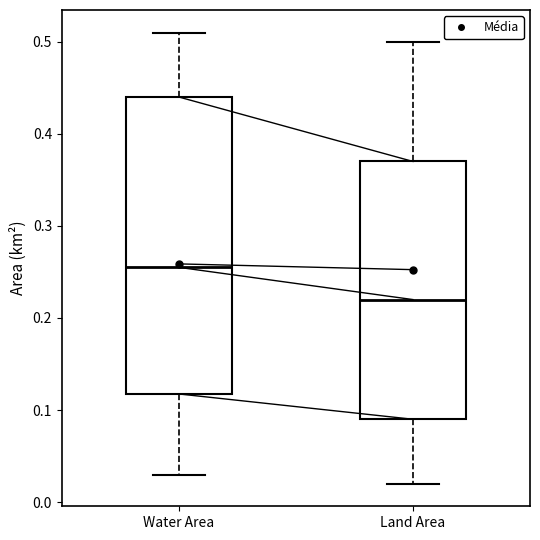

Reading left to right, transcribe this box plot: for each box, give where its median line is, the range the box spans, and where its two whiskers end, as read against the y-axis. The values are not printed on the chart, so give them approximately, as read against the axis.

Water Area: median 0.26, box 0.12 to 0.44, whiskers 0.03 to 0.51
Land Area: median 0.22, box 0.09 to 0.37, whiskers 0.02 to 0.50